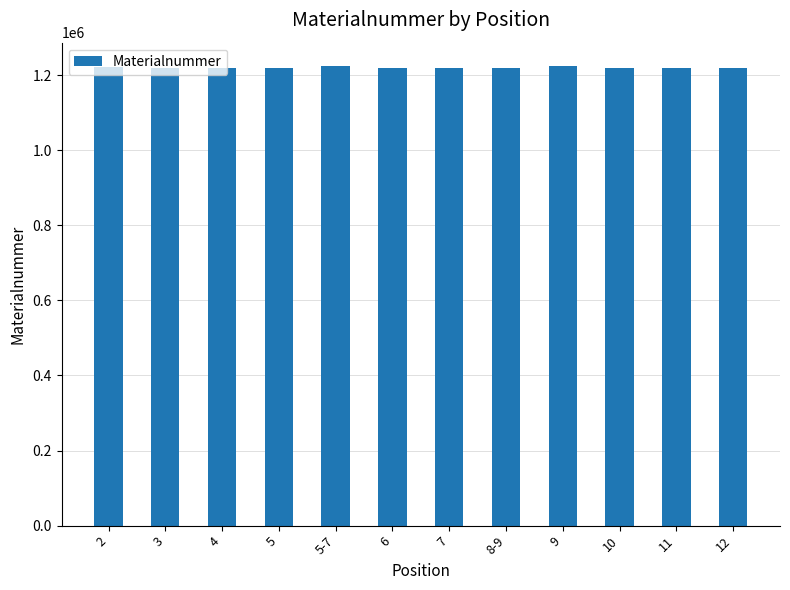

What is the label of the 9th bar from the left?

9